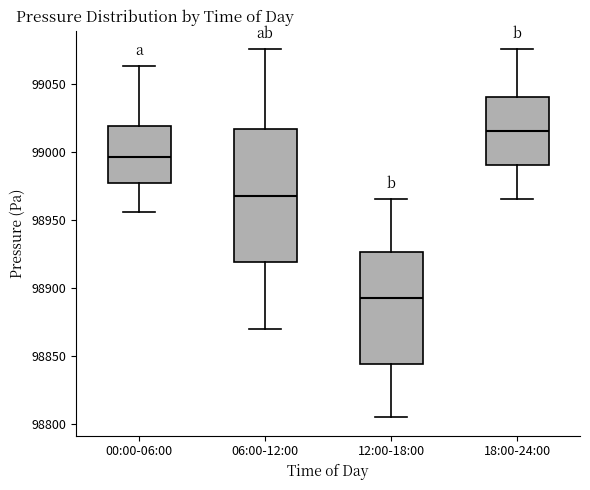

Which box is the tallest, from its lower edge to its upper edge?

06:00-12:00